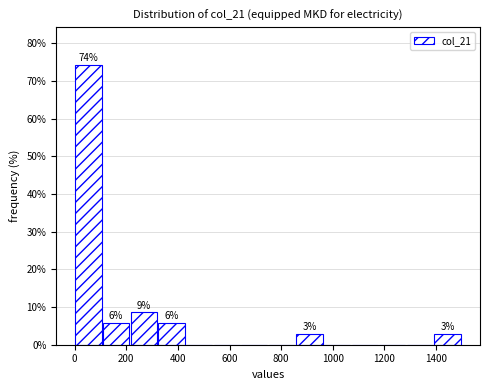

Which range on the x-axis has the tallest bar?

0 to 100